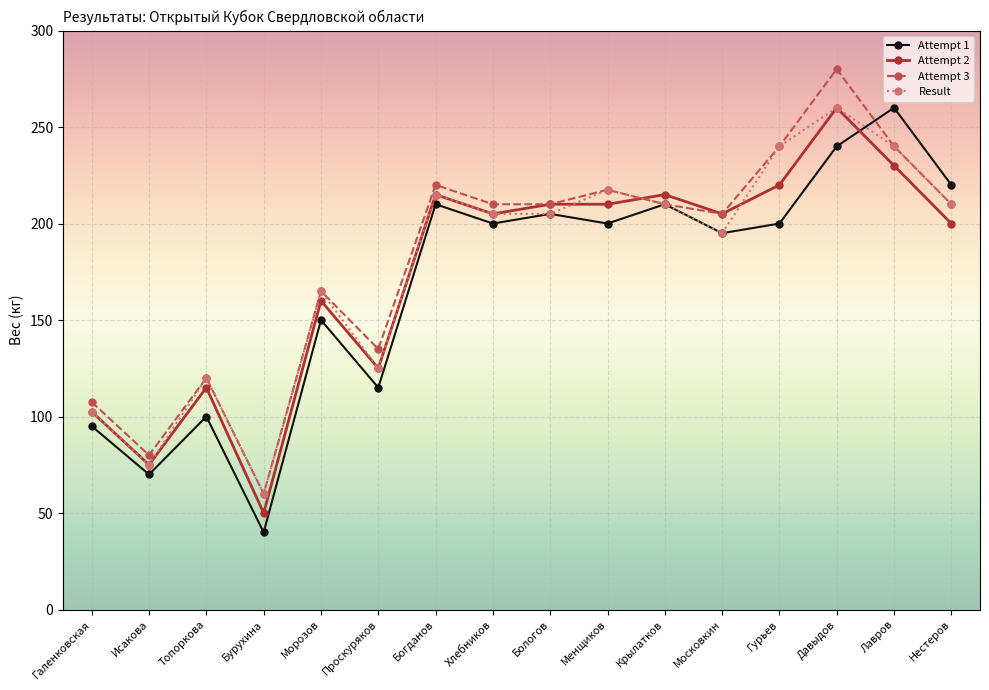

Which series has the largest total across all categories?

Attempt 3